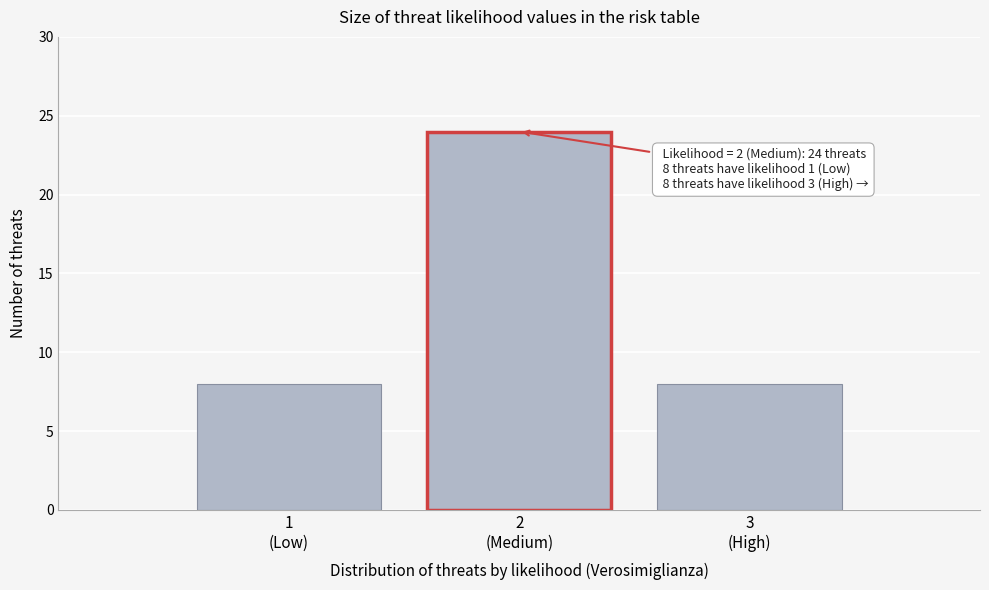

Reading left to right, transcribe all the data shown in this chart.

8	24	8